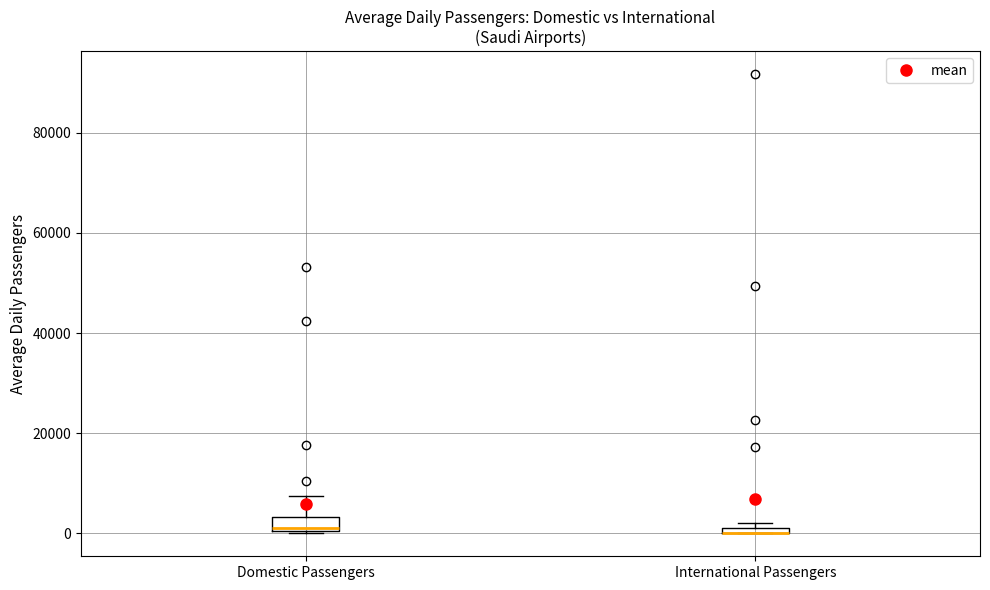

Where is the lower edge of the box for International Passengers on the y-axis? The values are not printed on the chart, so give them approximately, as read against the axis.

0